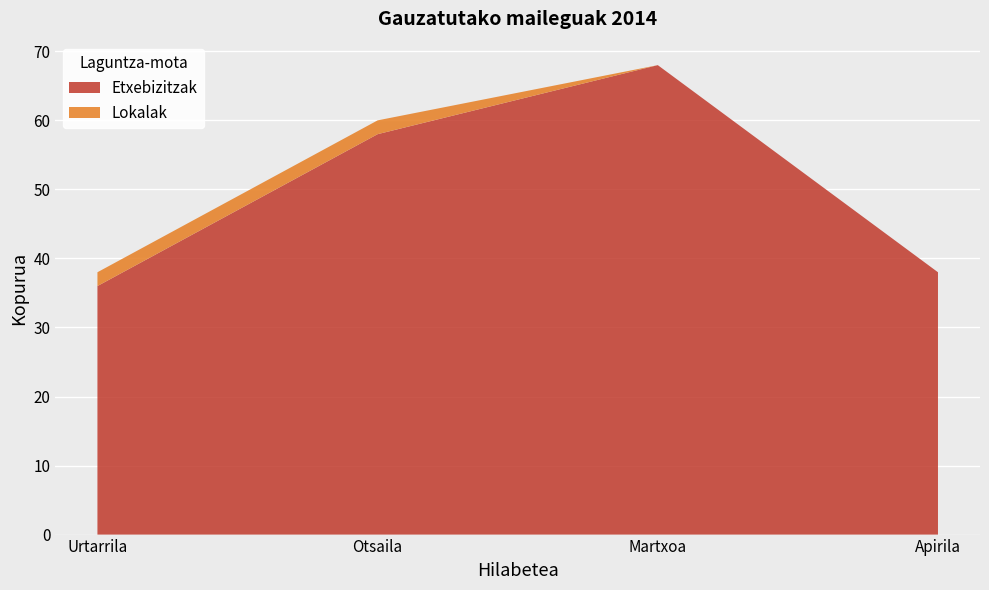

What is the lowest value of the Etxebizitzak series?

36